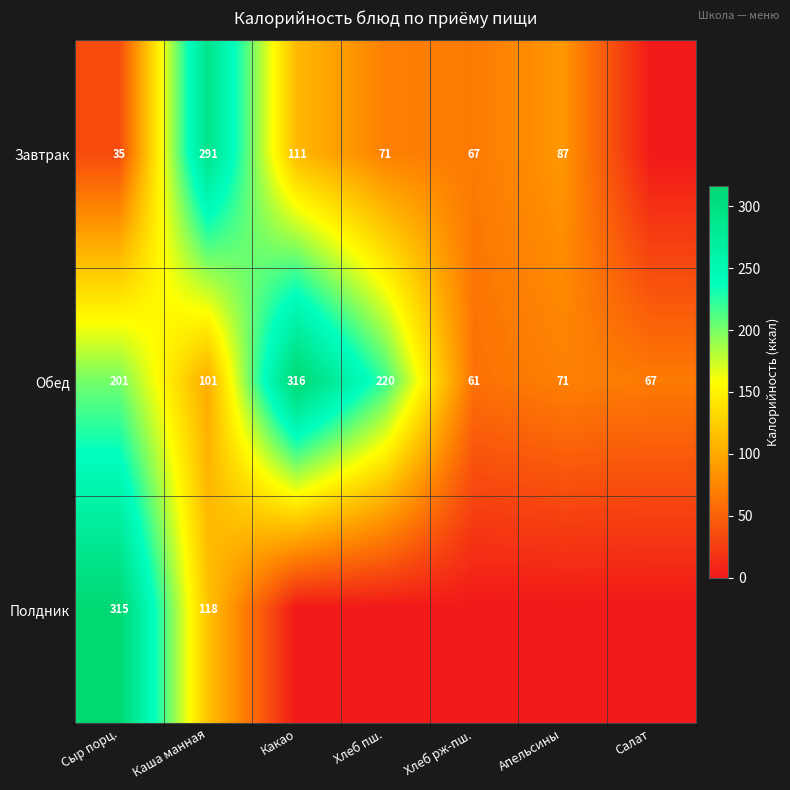

At which category is the sum across all series the highest?

Сыр порц.